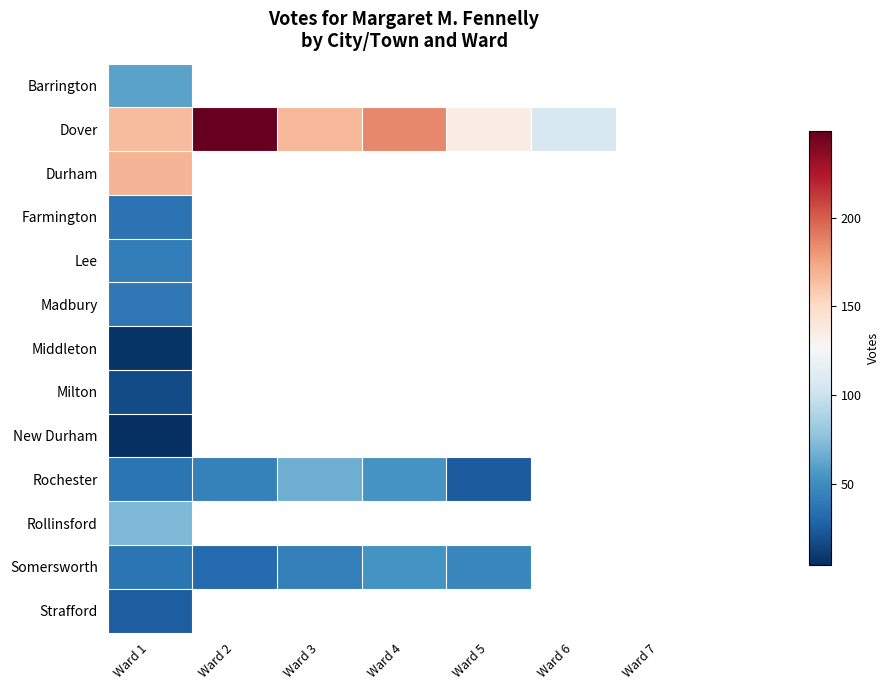

Which series changed the most between Ward 2 and Ward 6?

Dover